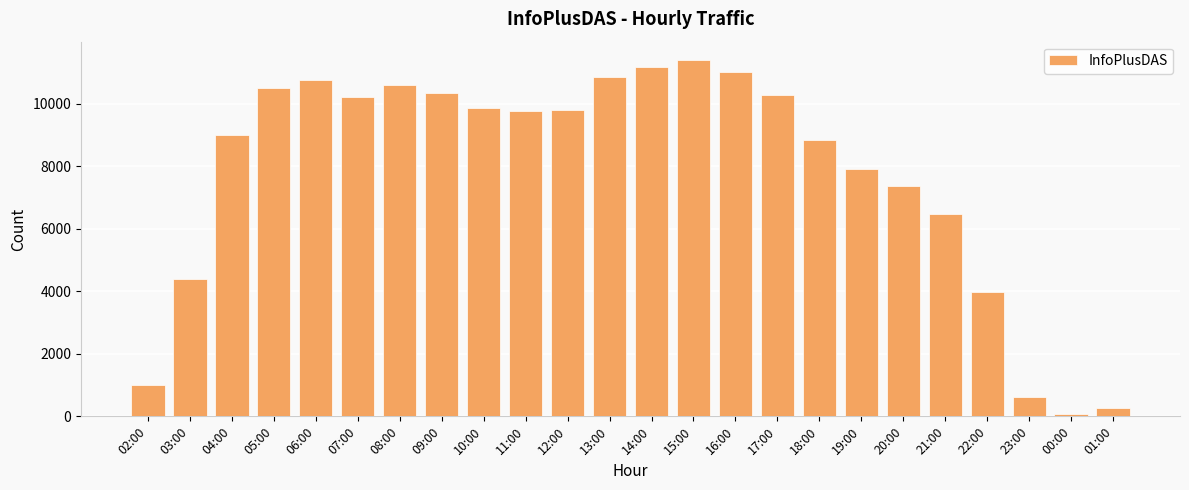

How many categories are shown in the chart?

24